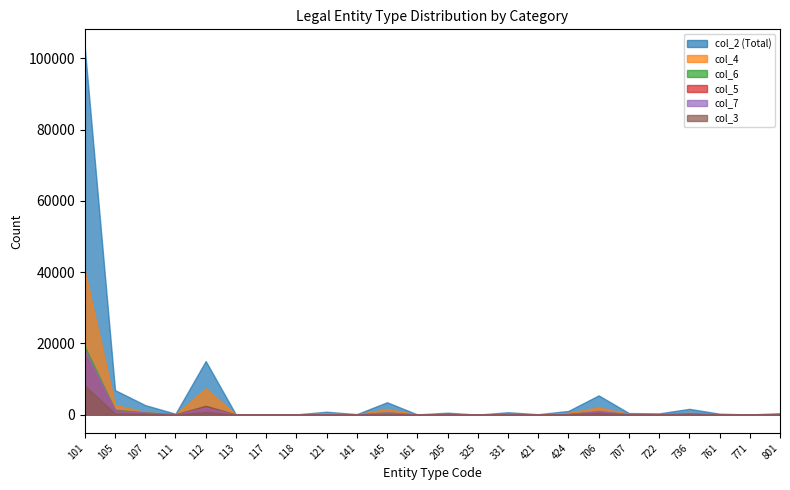

What are all the series names shown in the legend?

col_2 (Total), col_4, col_6, col_5, col_7, col_3